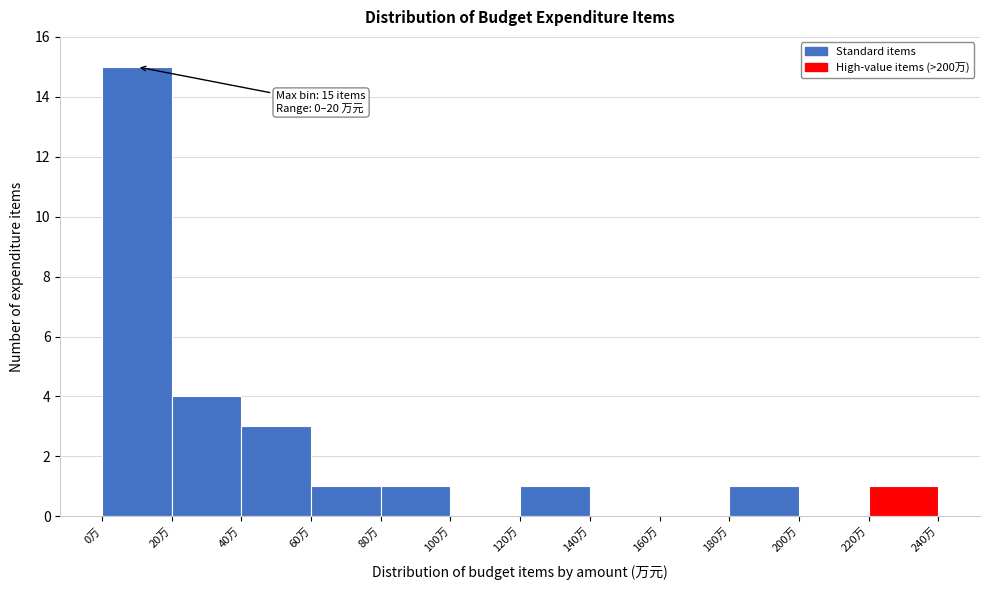

Over which range of the x-axis is the bar tallest?

0 to 20